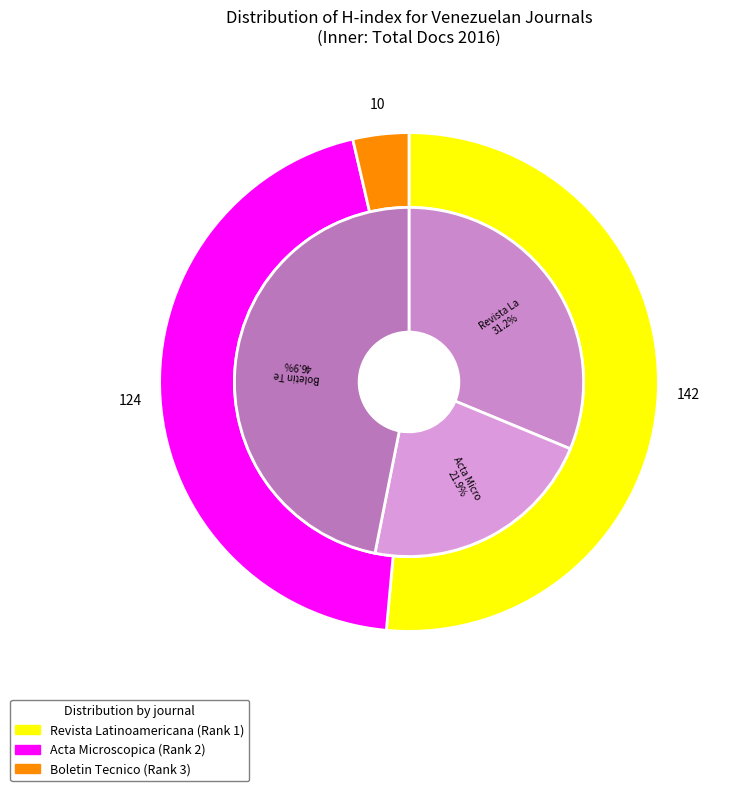

Which slice is the smallest?

Boletin Tecnico